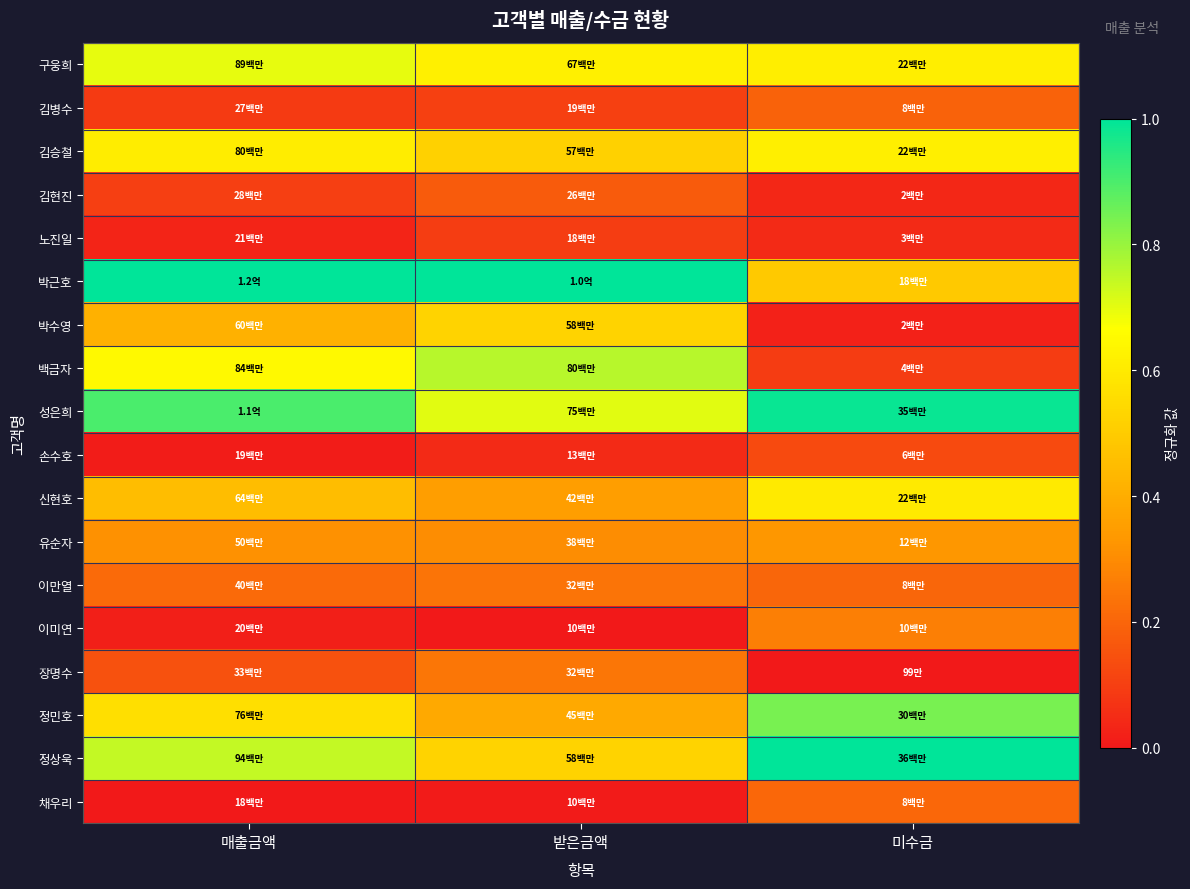

What is the maximum value shown in the chart?

1.0